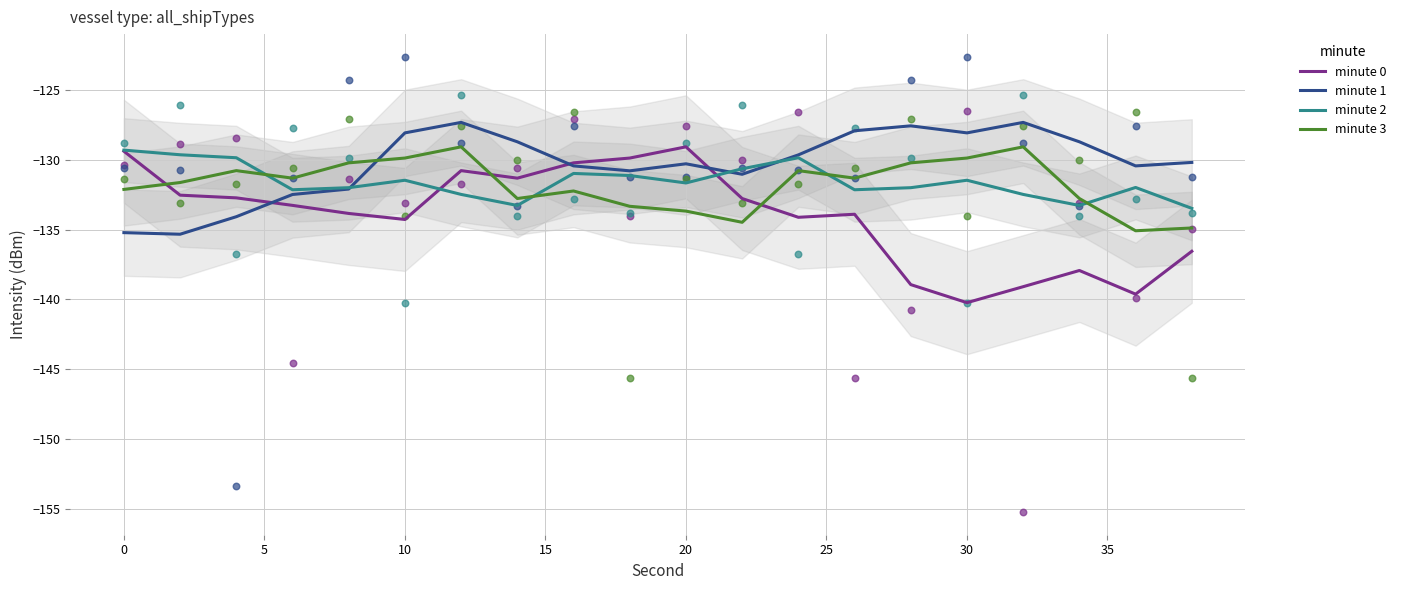

Which series reaches the minimum Y coordinate?

minute 0